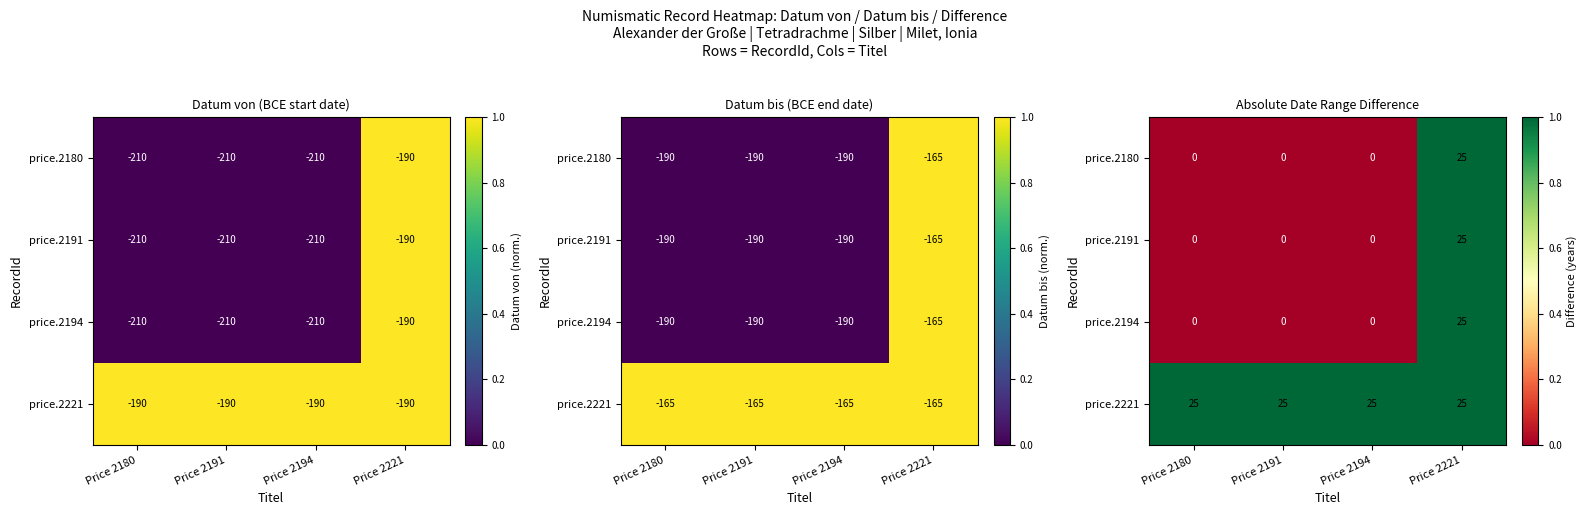

The price.2194 series shows 0 at Price 2191. True or false?

False